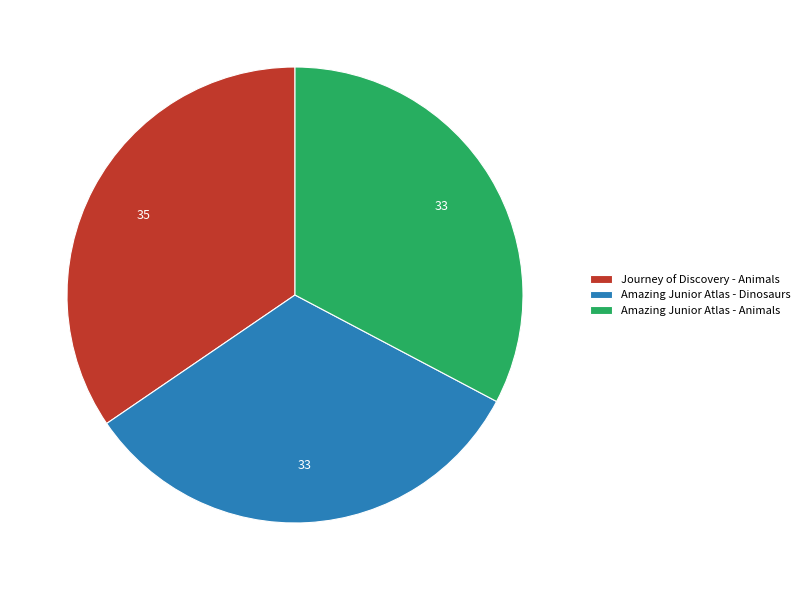

Combined, do Journey of Discovery - Animals and Amazing Junior Atlas - Animals account for over 50%?

Yes